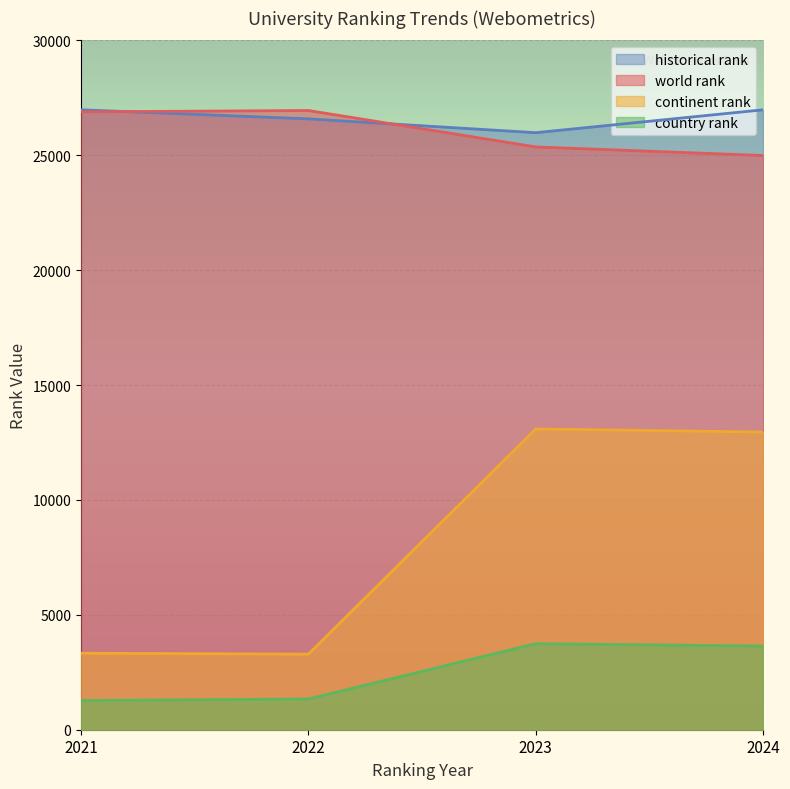

The value of historical rank at 2021 is 45429.7. True or false?

False